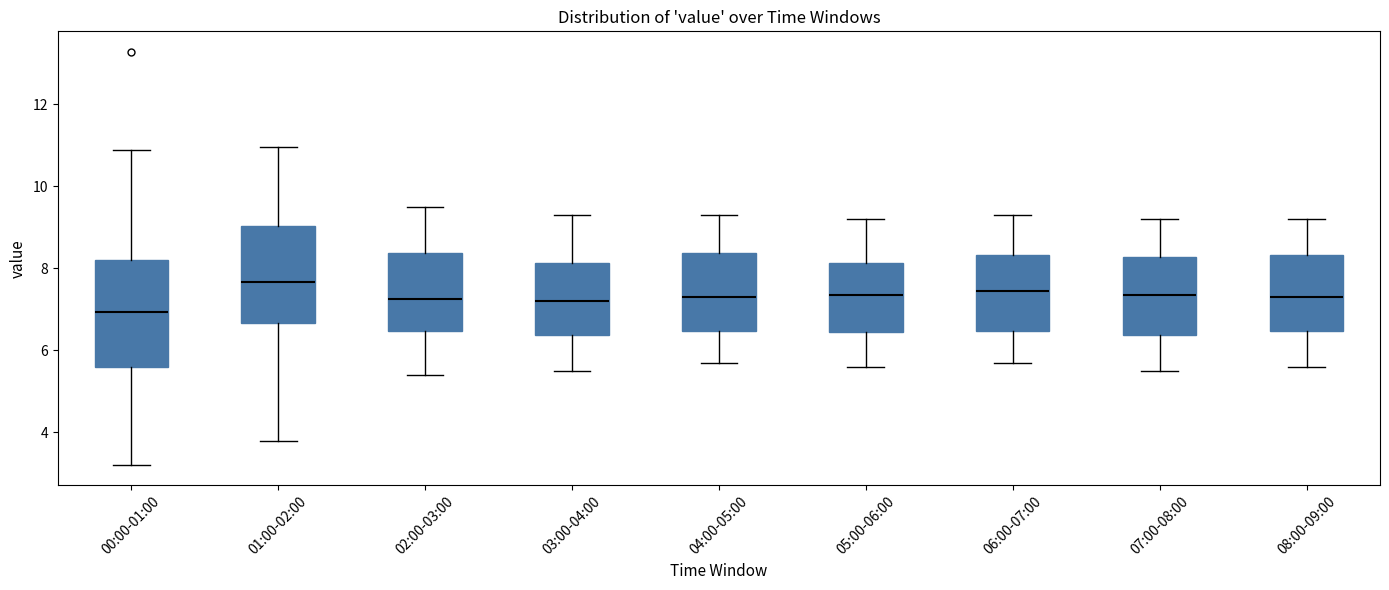

Where is the upper edge of the box for 06:00-07:00 on the y-axis? The values are not printed on the chart, so give them approximately, as read against the axis.

8.4